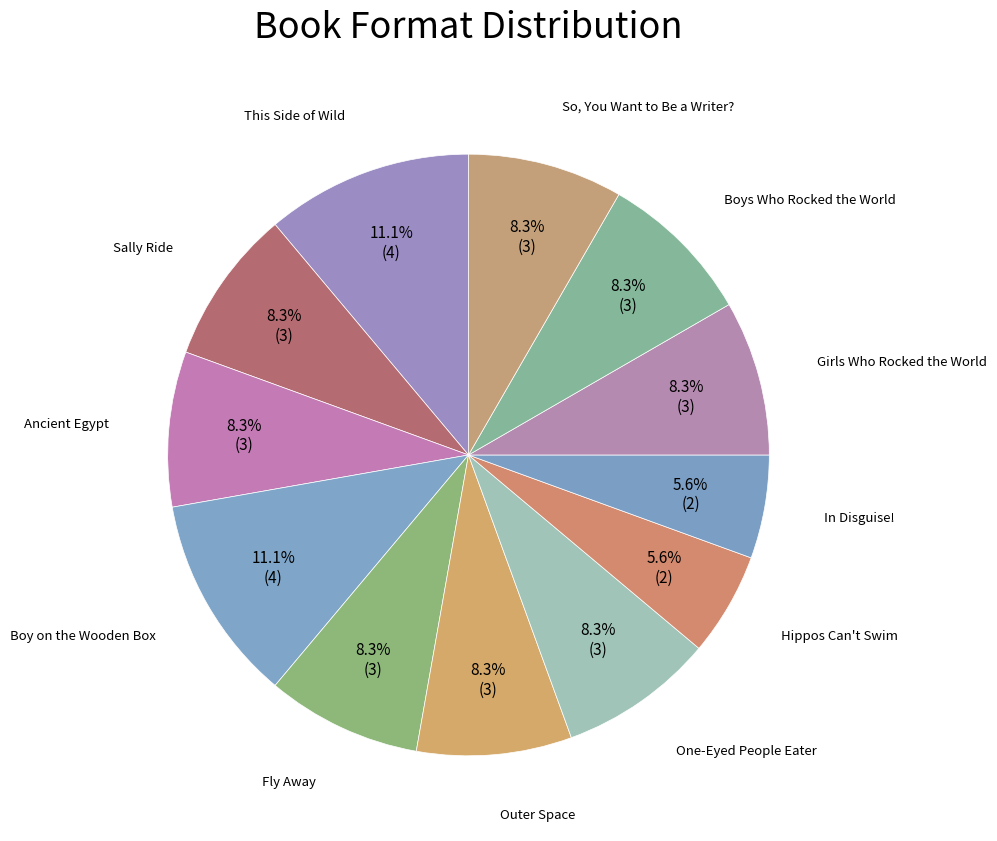

Which category has the biggest portion of the pie?

This Side of Wild